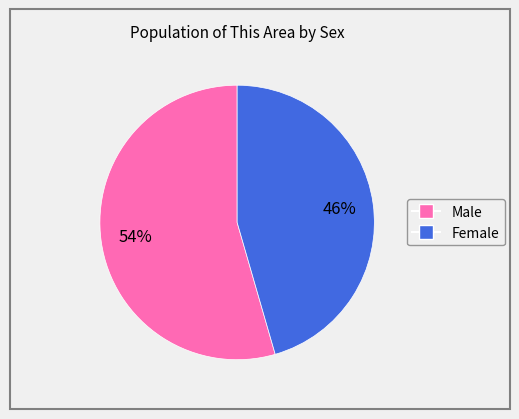

Which slice is the largest?

Male